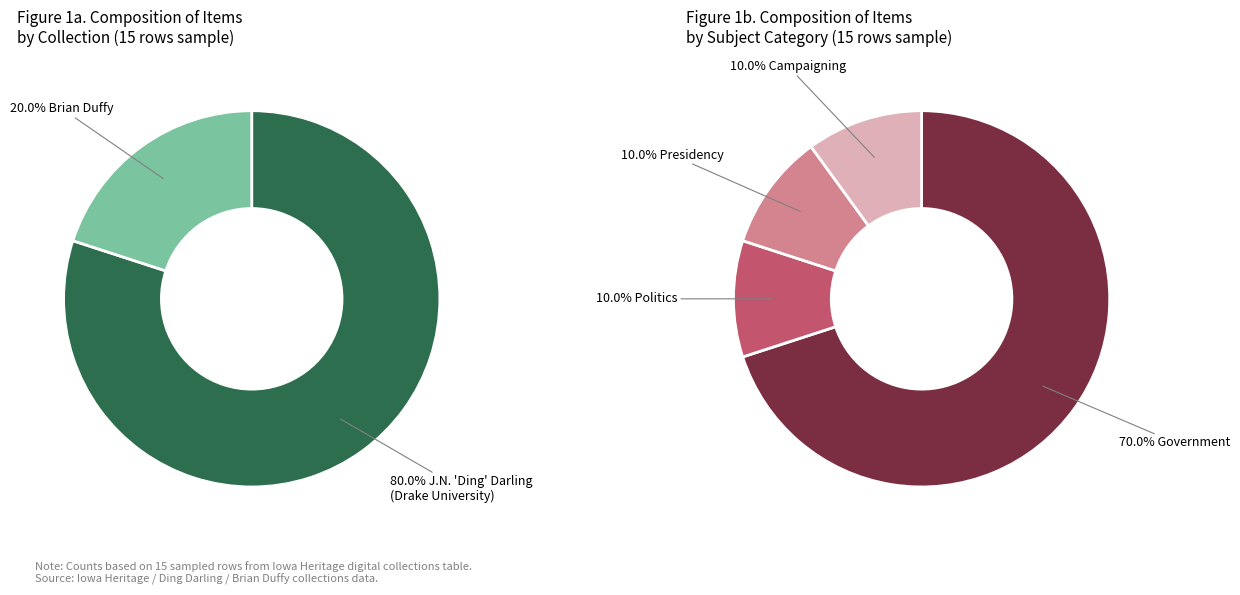

Does any single category account for the majority?

Yes